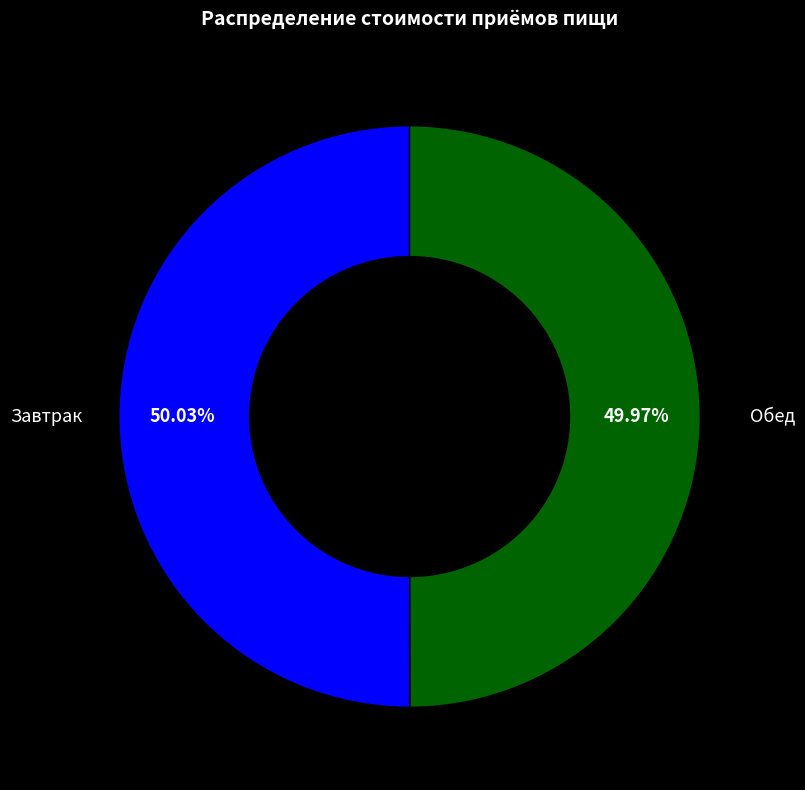

What portion of the pie excludes Завтрак?

50.0%